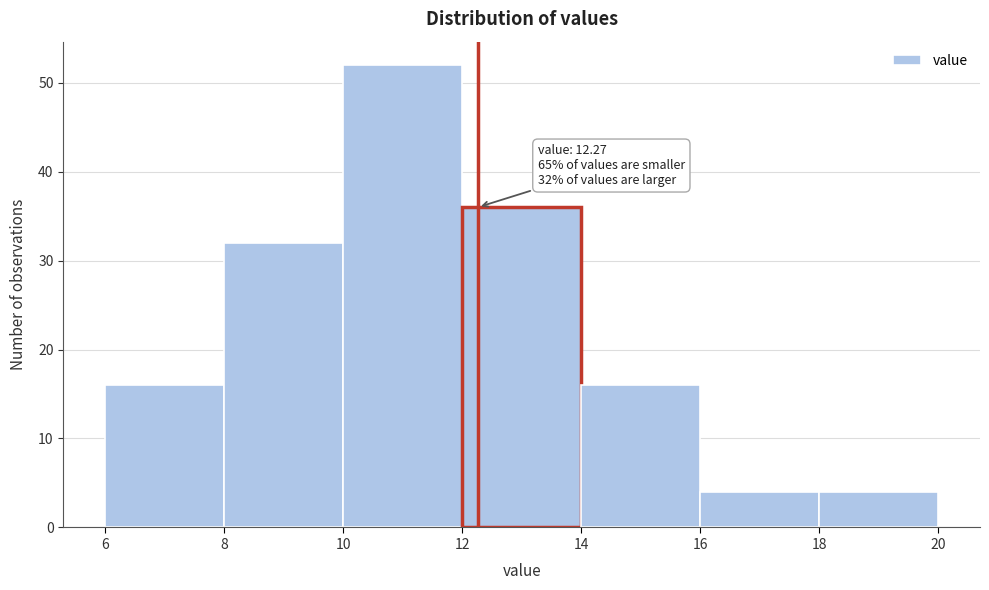

Which range on the x-axis has the tallest bar?

10 to 12